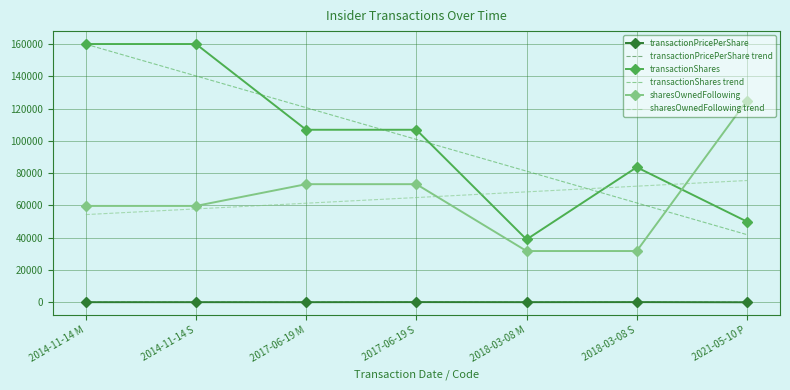

Count the number of categories in the chart.

7